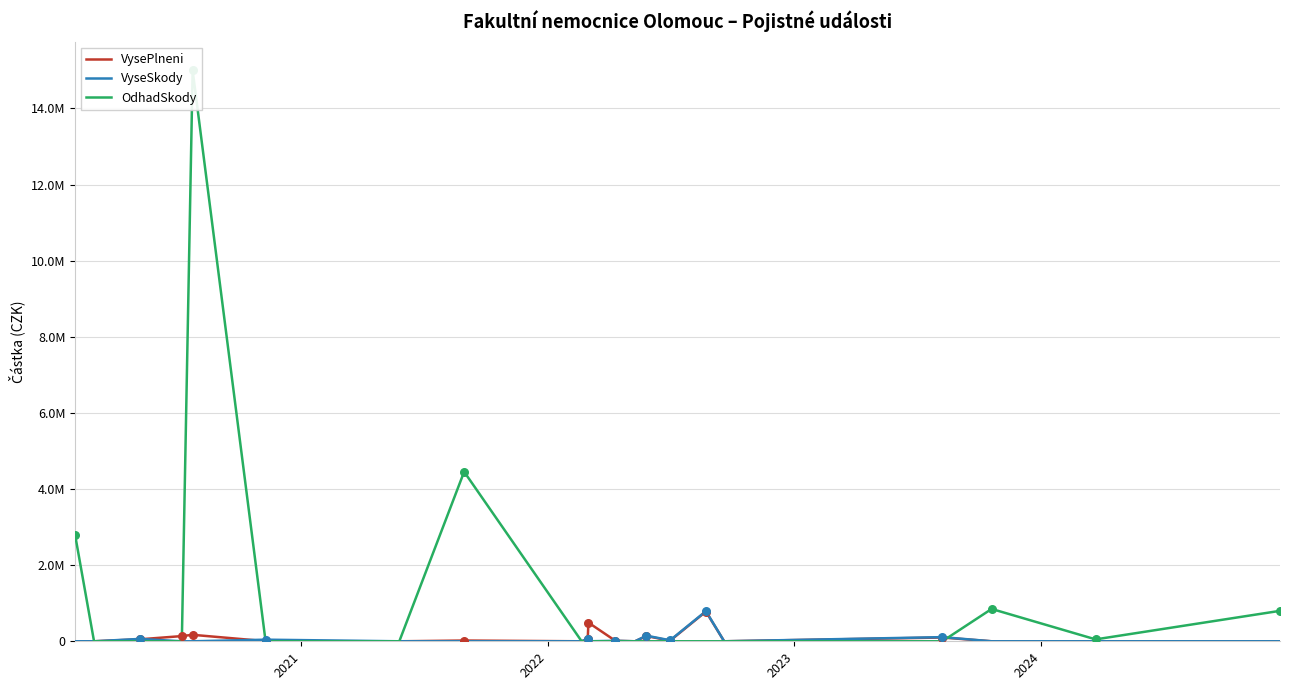

Which series reaches the maximum Y coordinate?

OdhadSkody